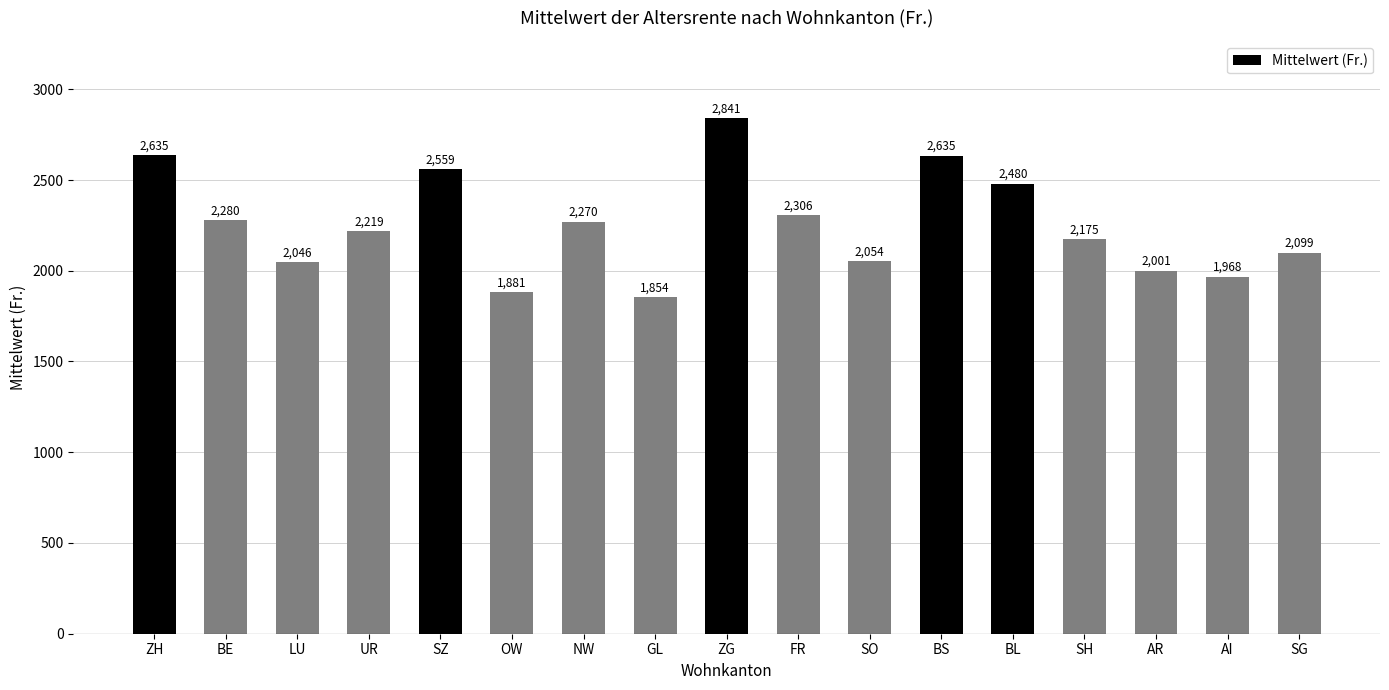

Approximately how many times larger is the value at UR compared to BL?

0.9